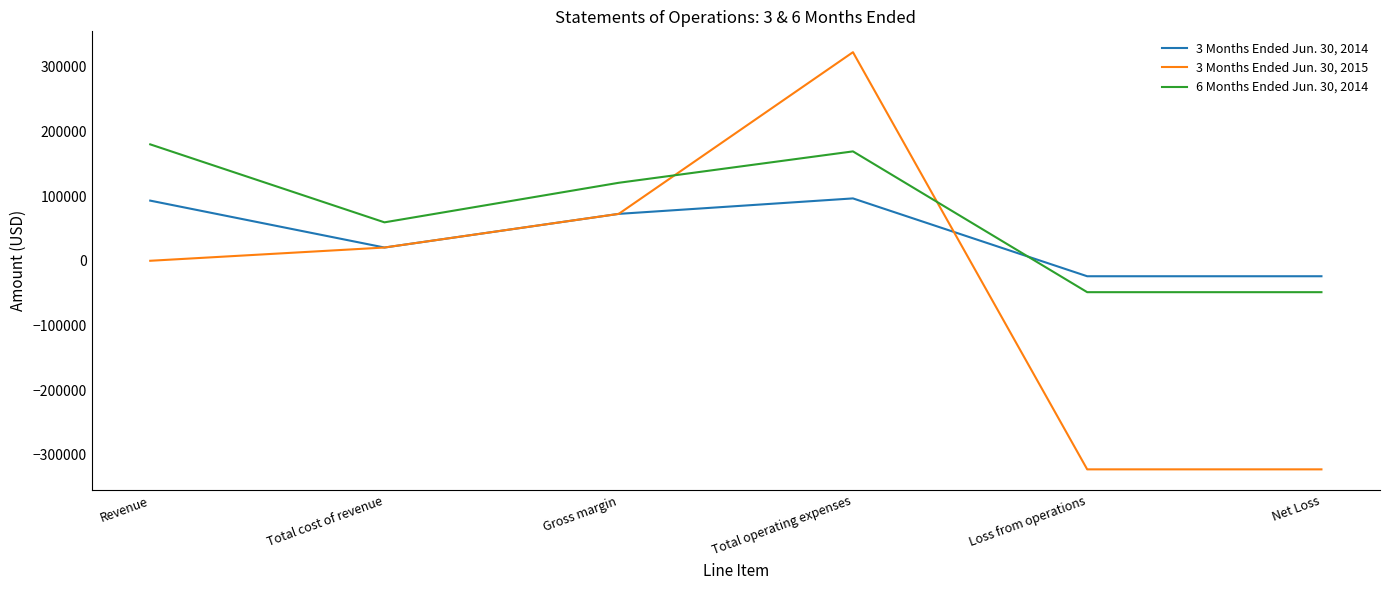

The 6 Months Ended Jun. 30, 2014 series shows 86791 at Total cost of revenue. True or false?

False